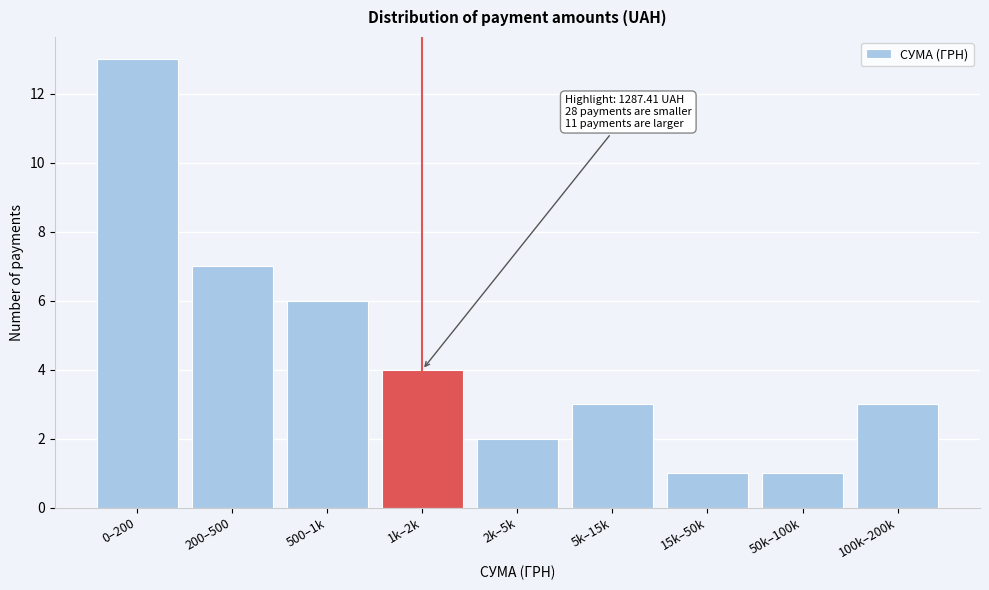

Reading left to right, list all the values displayed in this chart.

0–200=13	200–500=7	500–1k=6	1k–2k=4	2k–5k=2	5k–15k=3	15k–50k=1	50k–100k=1	100k–200k=3